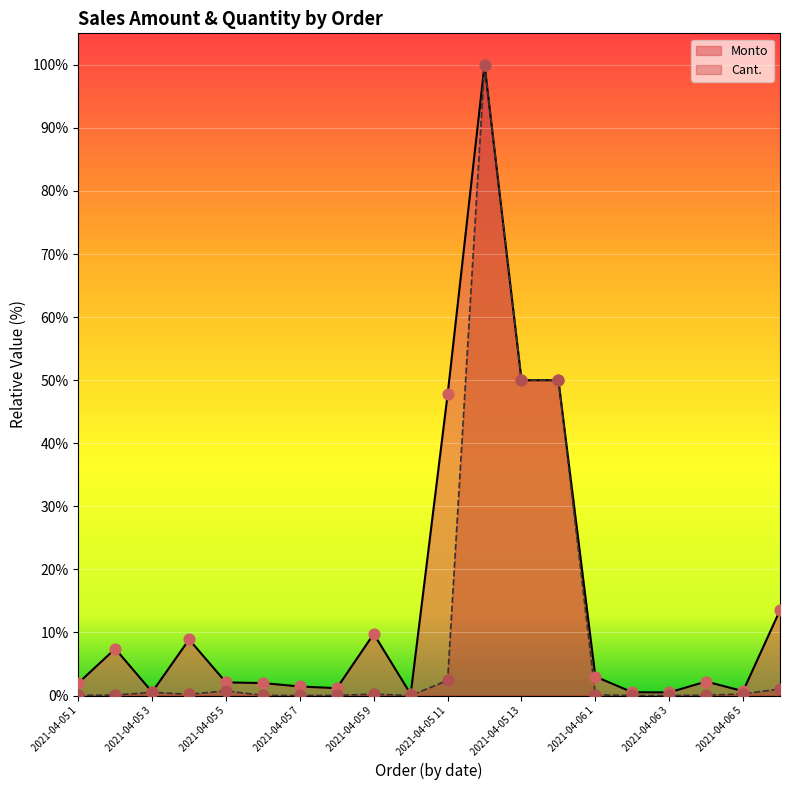

What are all the series names shown in the legend?

Monto, Cant.